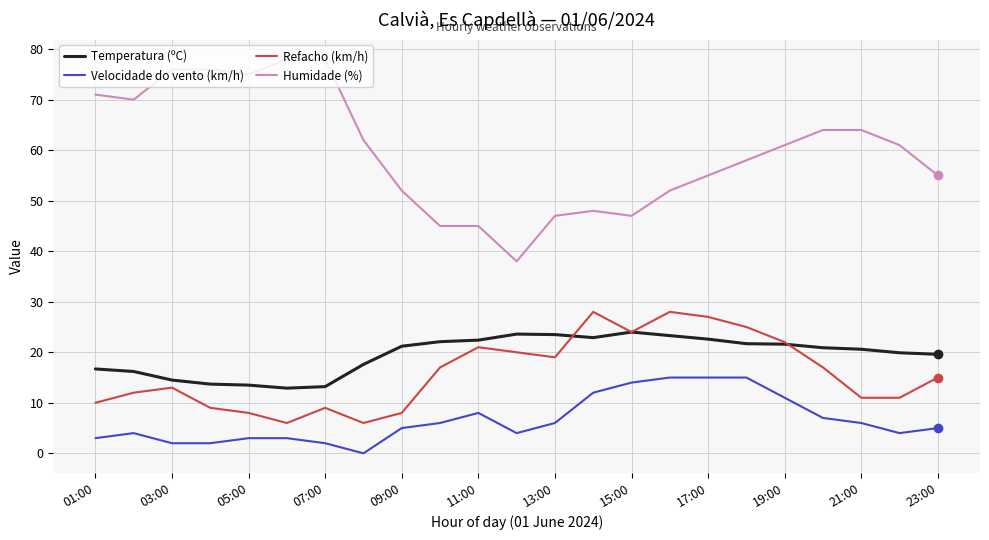

True or false: Temperatura (ºC) and Velocidade do vento (km/h) intersect in this chart.

False